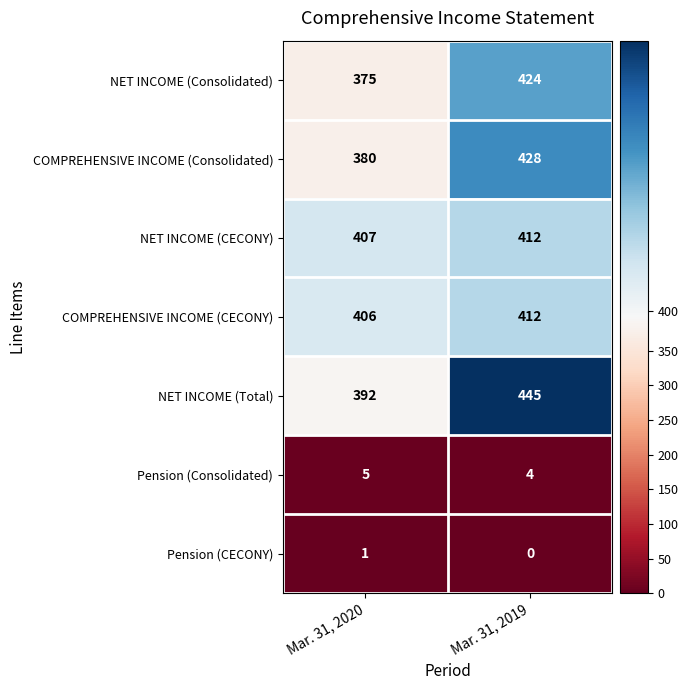

Which category has the highest value across all series?

Mar. 31, 2019